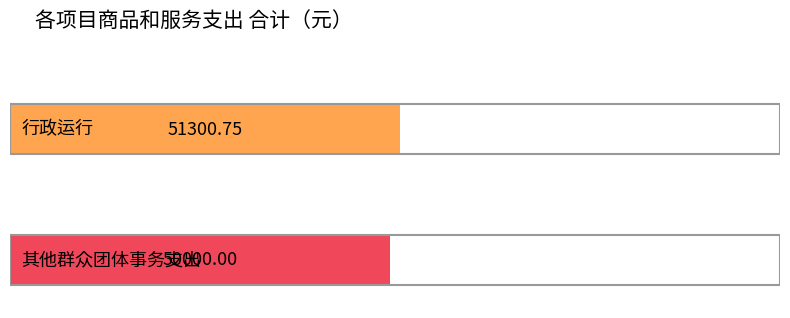

Reading left to right, what are all the values shown in this chart?

51300.8	50000.0